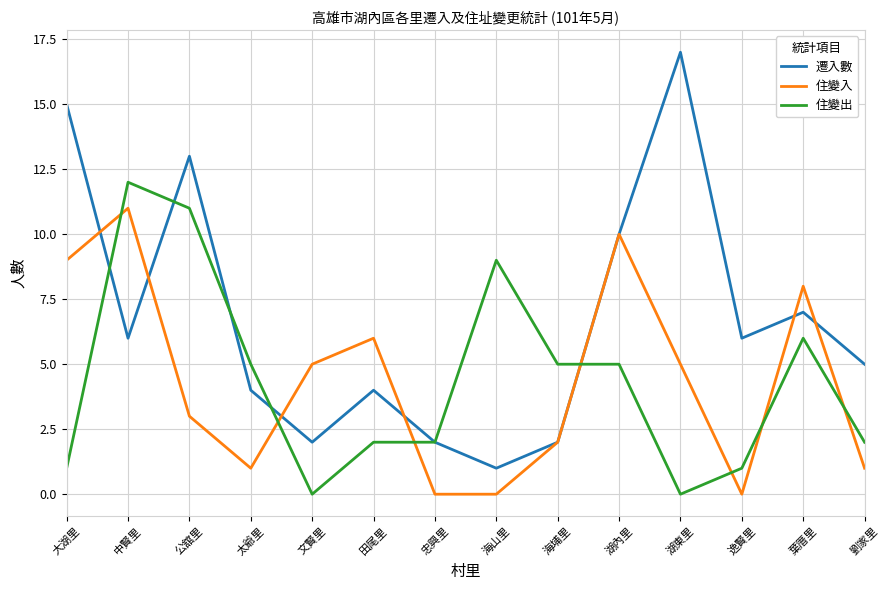

True or false: 住變入 has a value of 1 at 太爺里.

True